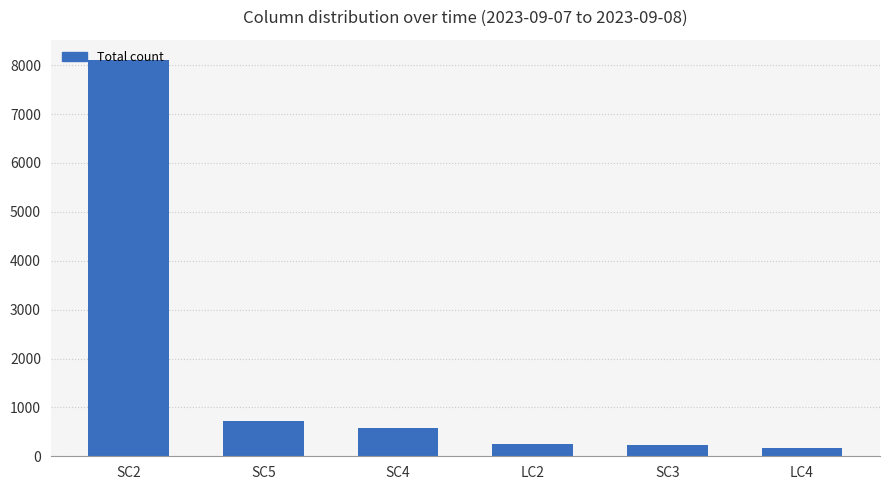

What is the change in value from SC2 to SC5?

-7387